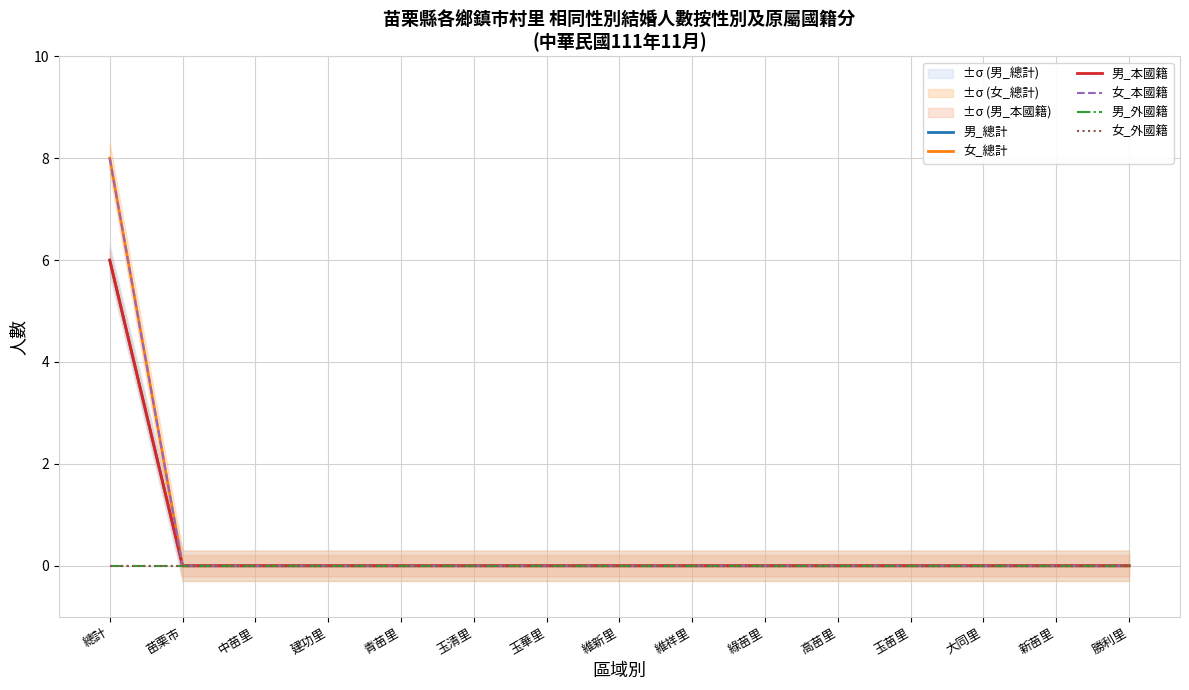

True or false: 男_總計 has a value of -2 at 勝利里.

False